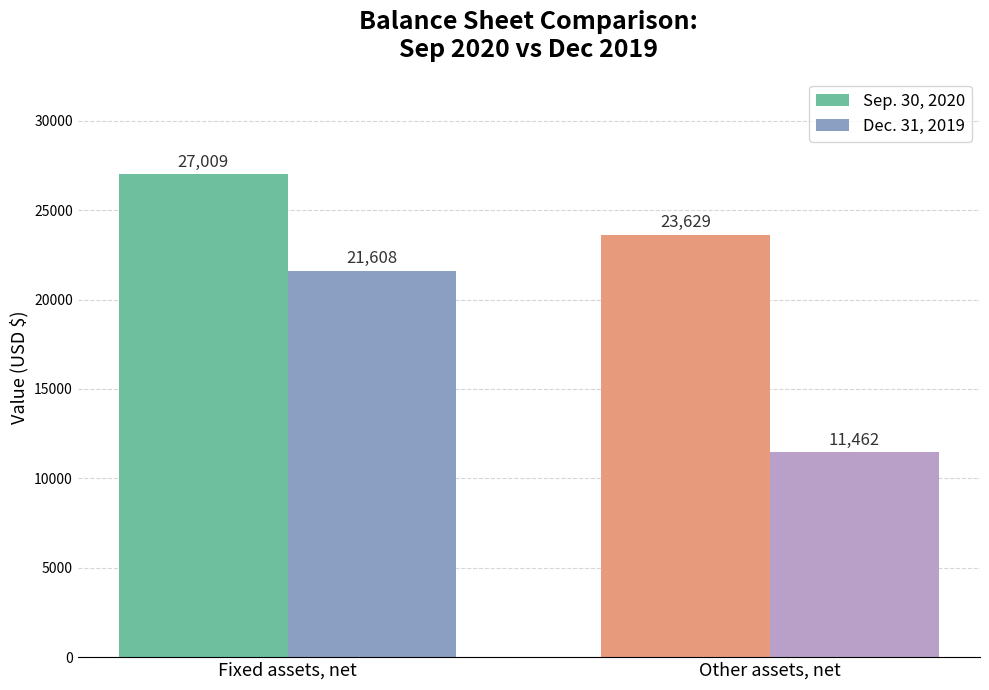

What is the label of the 1st bar from the right?

Other assets, net